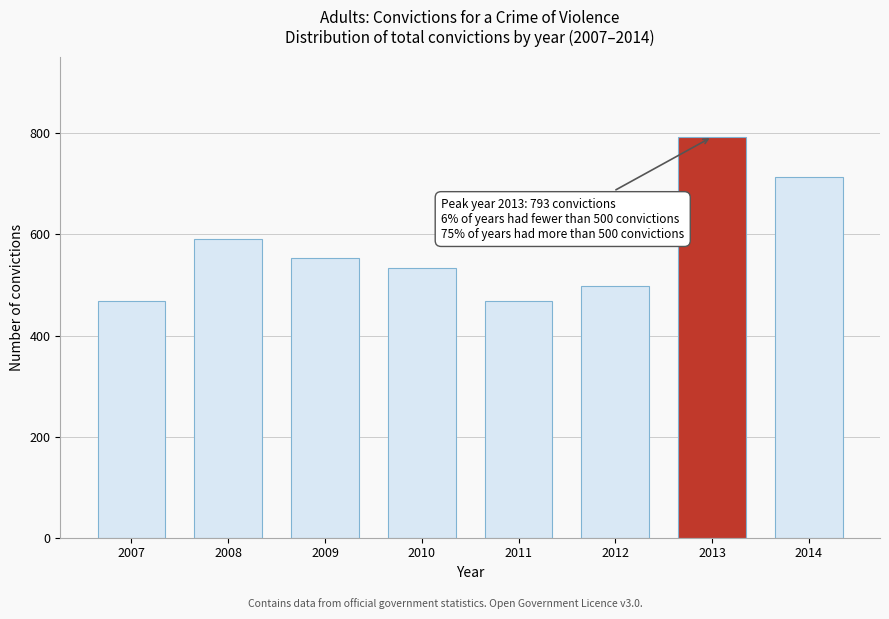

Reading left to right, what are all the values shown in this chart?

469	592	553	534	469	498	793	713